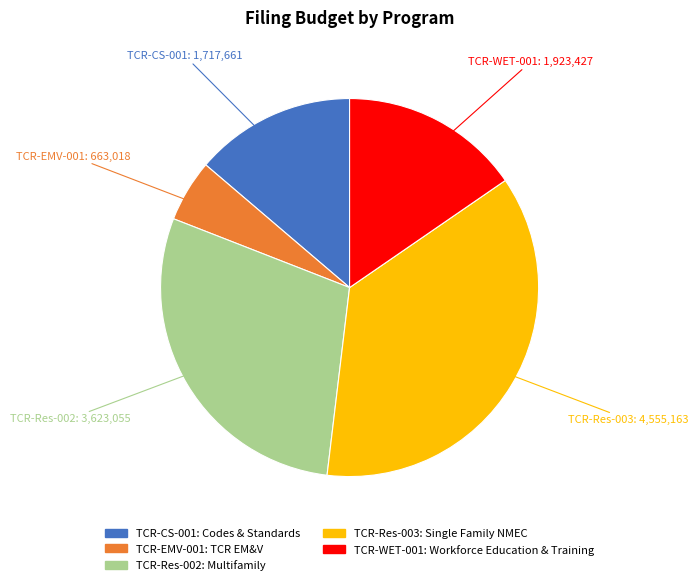

The TCR-EMV-001 slice represents 5% of the pie. True or false?

True